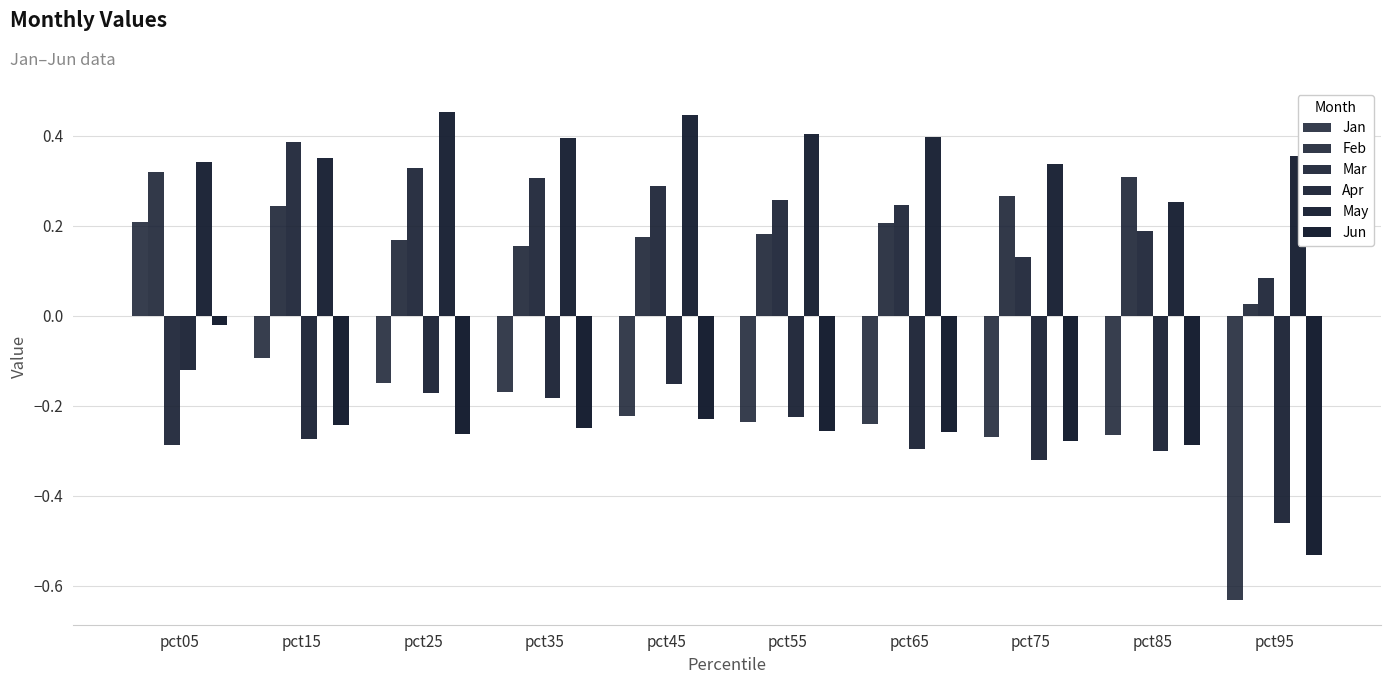

At how many categories does at least one series exceed 0?

10